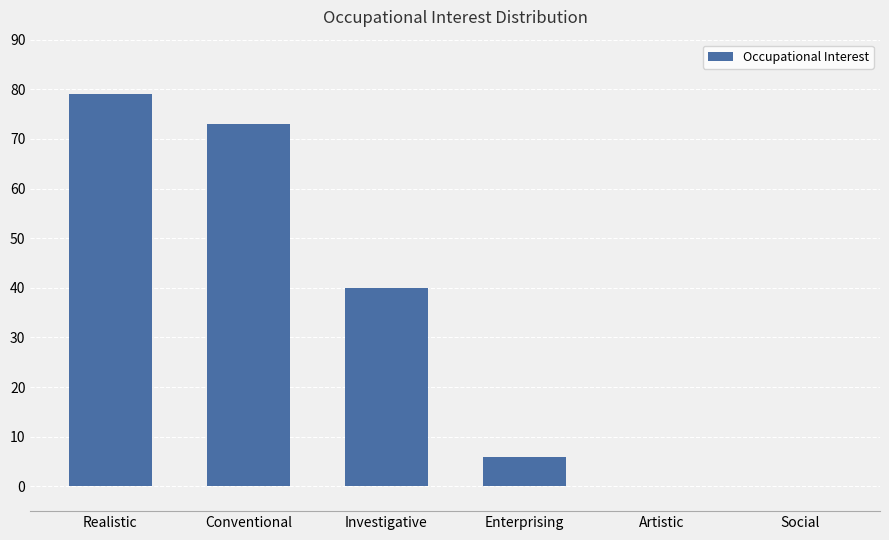

What is the greatest value displayed?

79